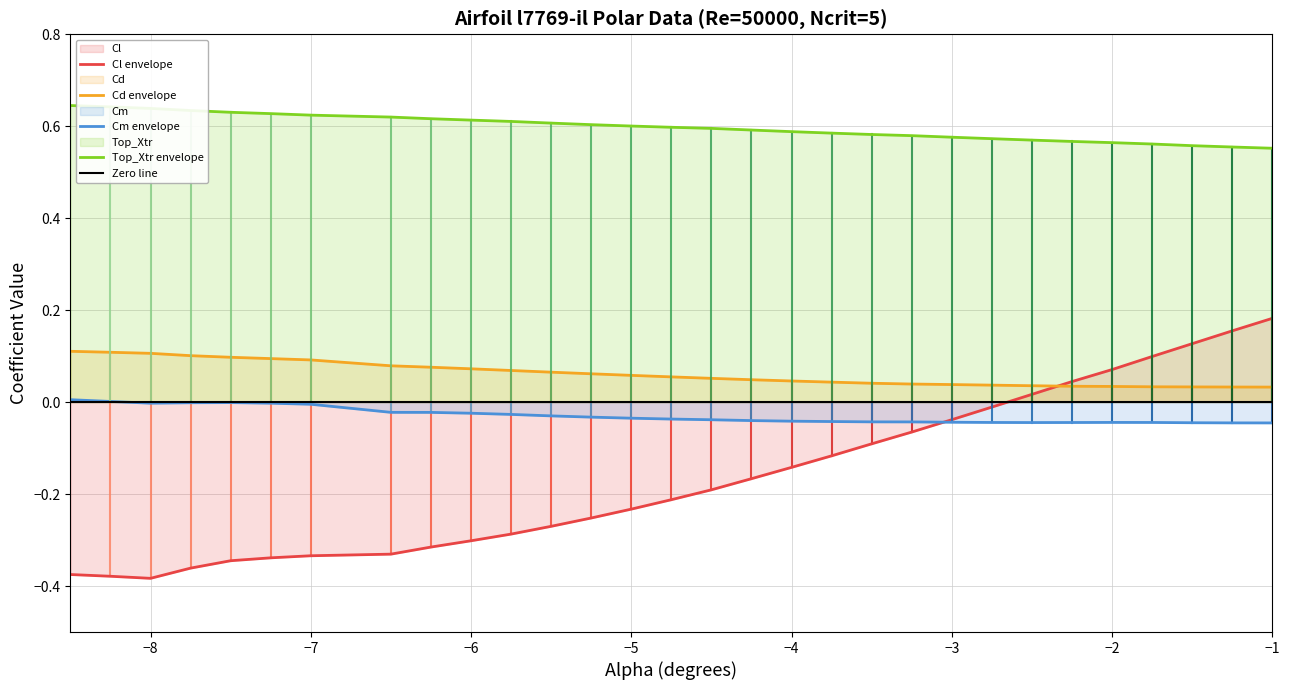

Which series has the largest range (max minus min)?

Cl